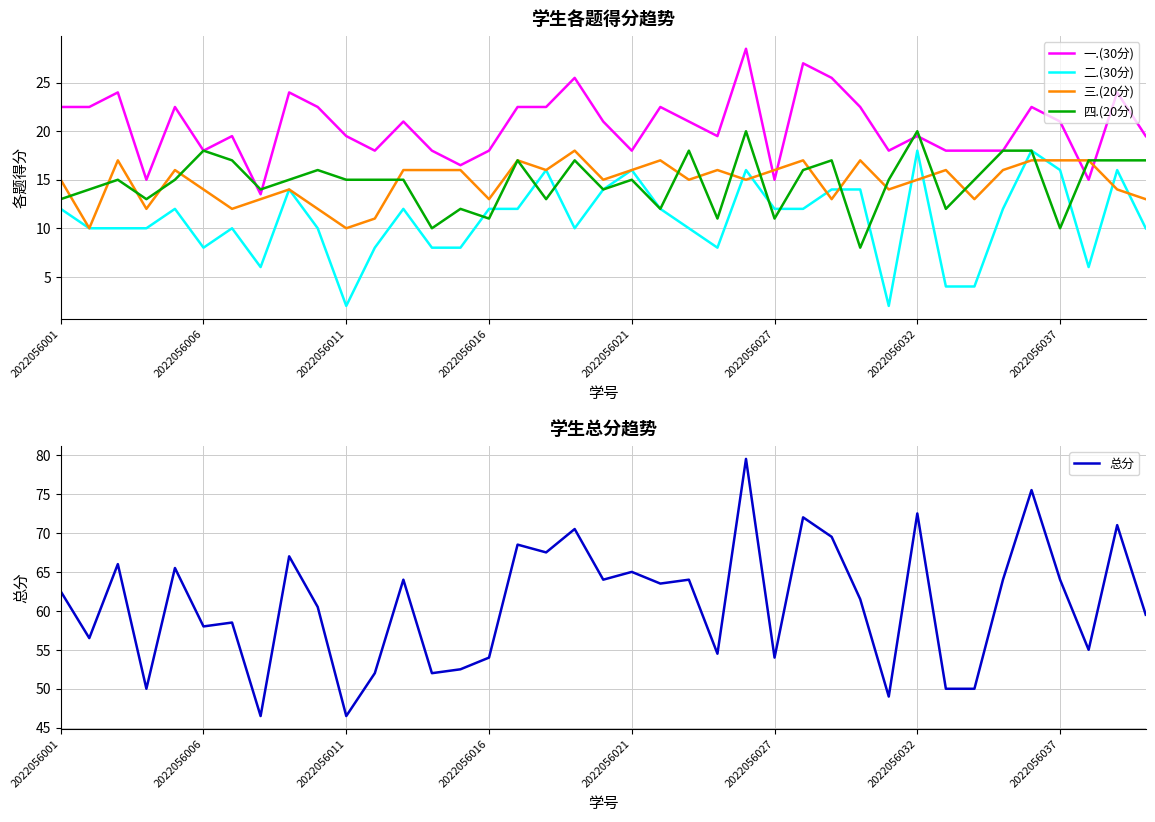

What is the difference between the 一.(30分) values at 2022056037 and 2022056016?

3.0